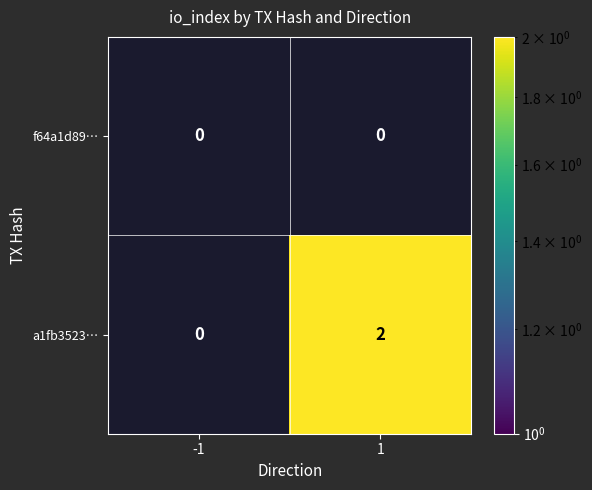

Which series has the widest spread of values?

a1fb3523…